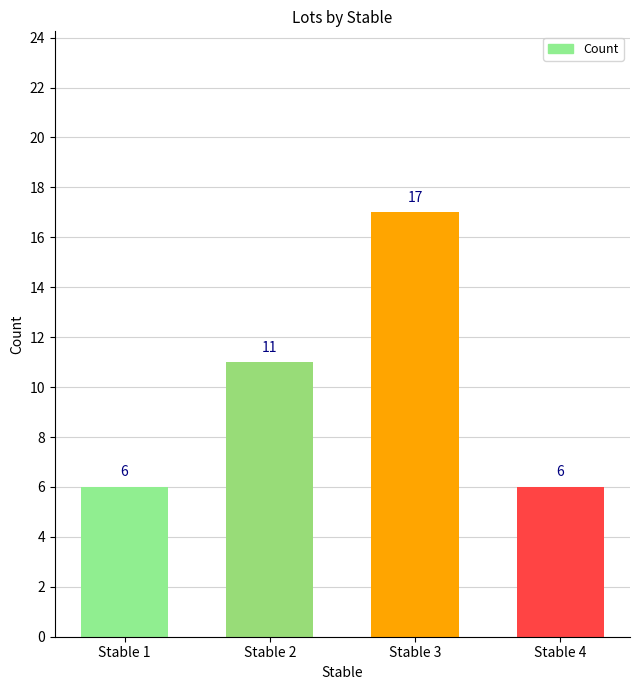

Reading right to left, transcribe all the data shown in this chart.

6	17	11	6